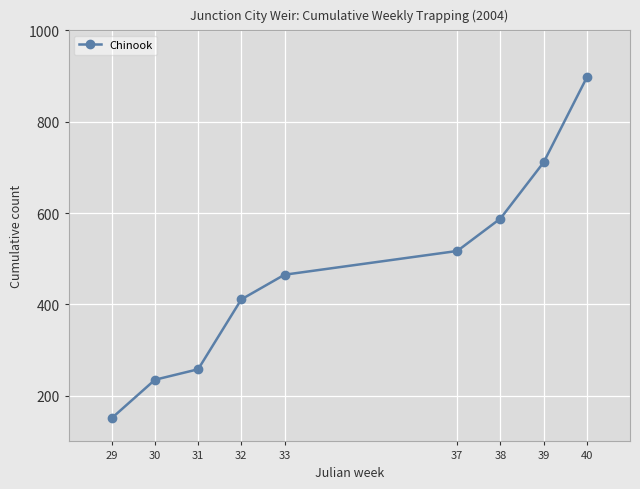

The value at 29 is 77. True or false?

False